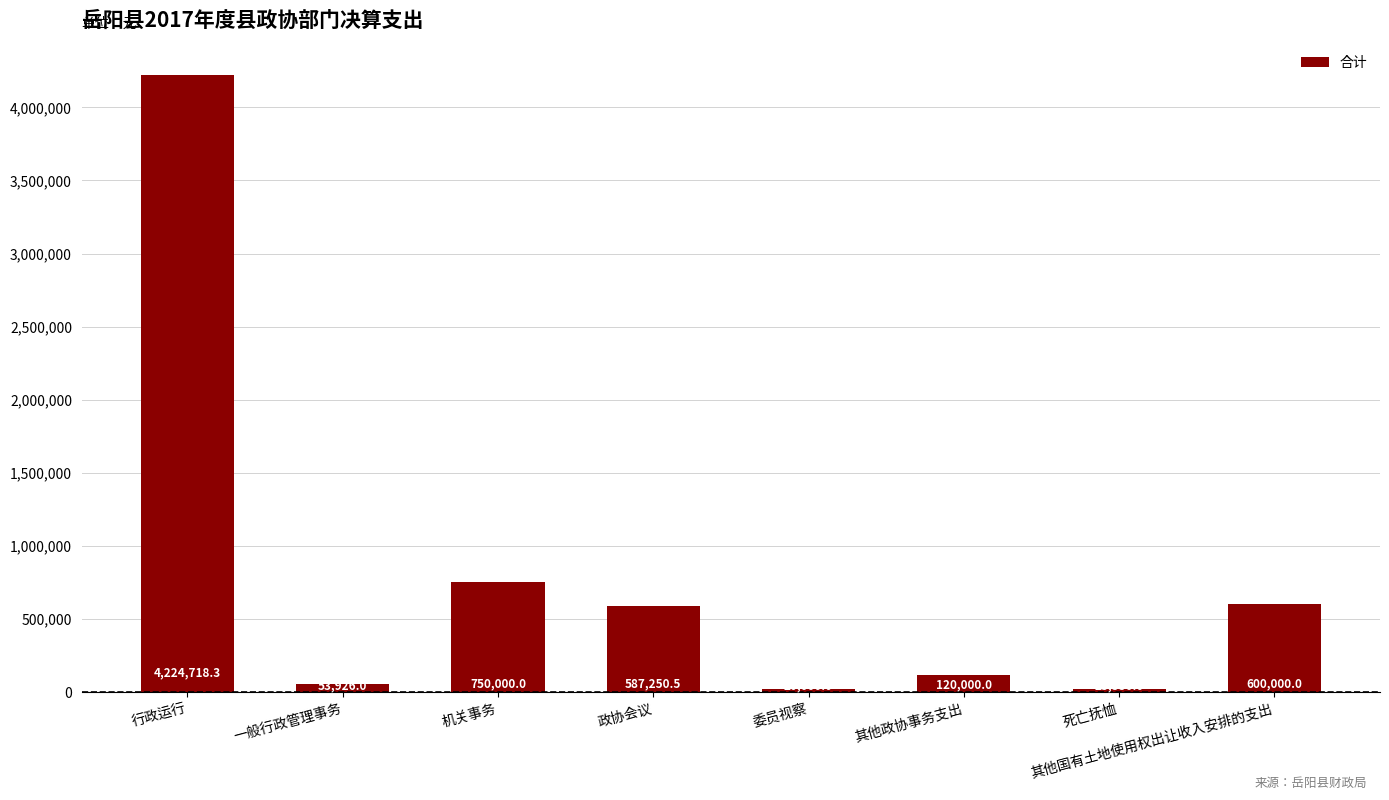

What is the label of the 3rd bar from the right?

其他政协事务支出